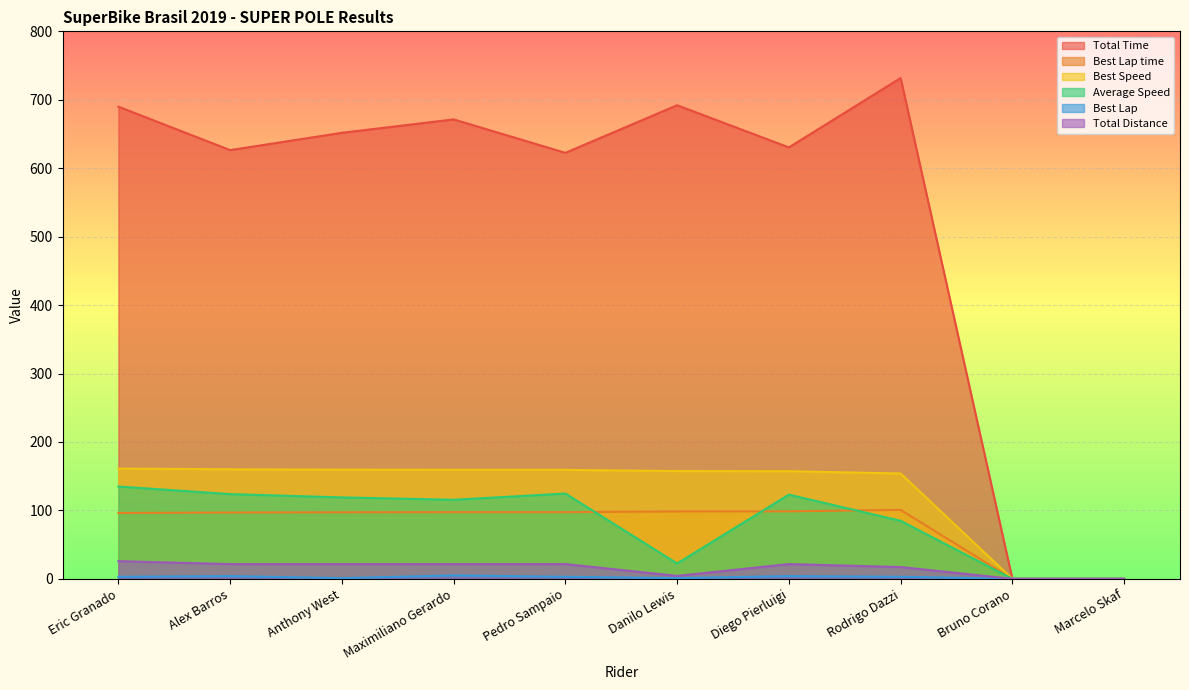

How many lines are shown in the chart?

6